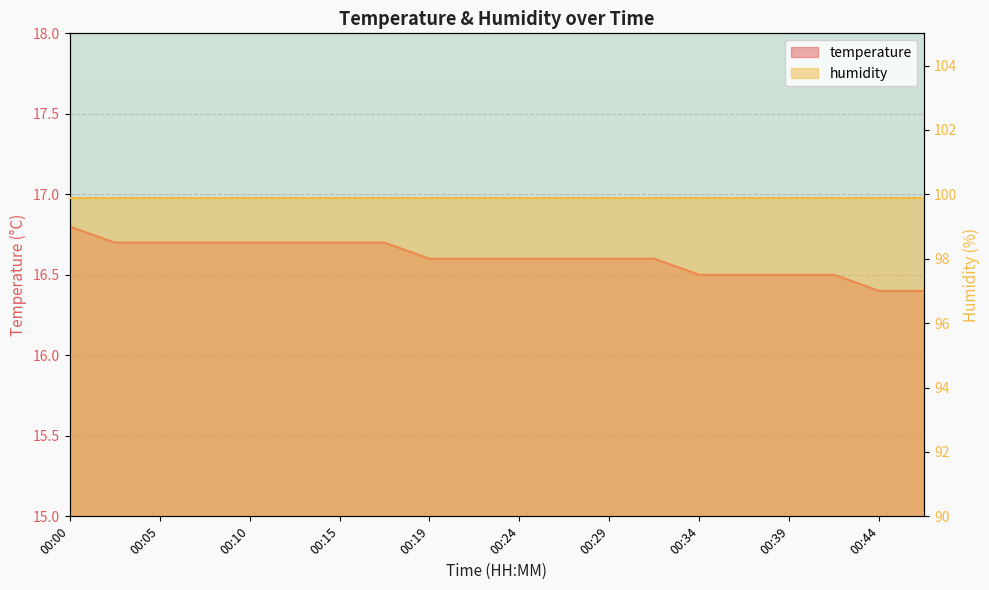

The chart shows a value of 7.9 at 00:15. True or false?

False